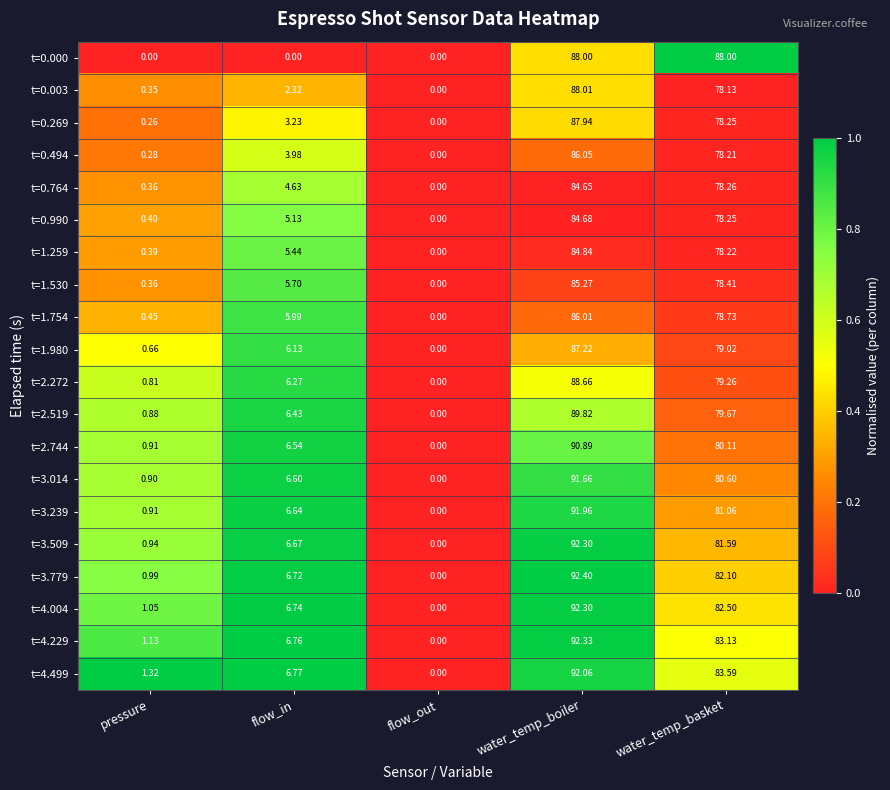

How many data points does each series have?

5